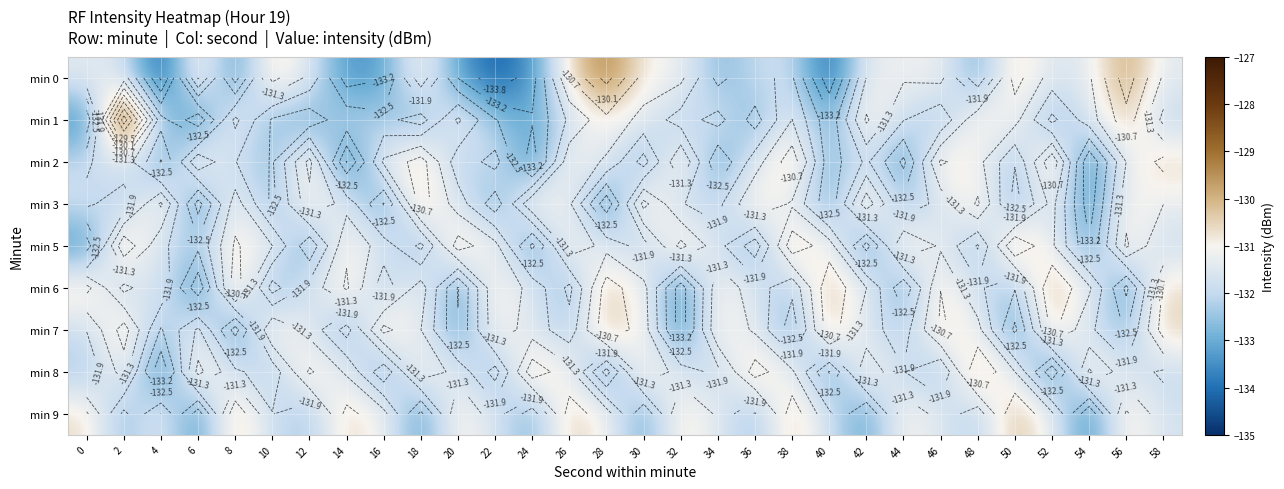

Which label corresponds to the smallest value in the chart?

4